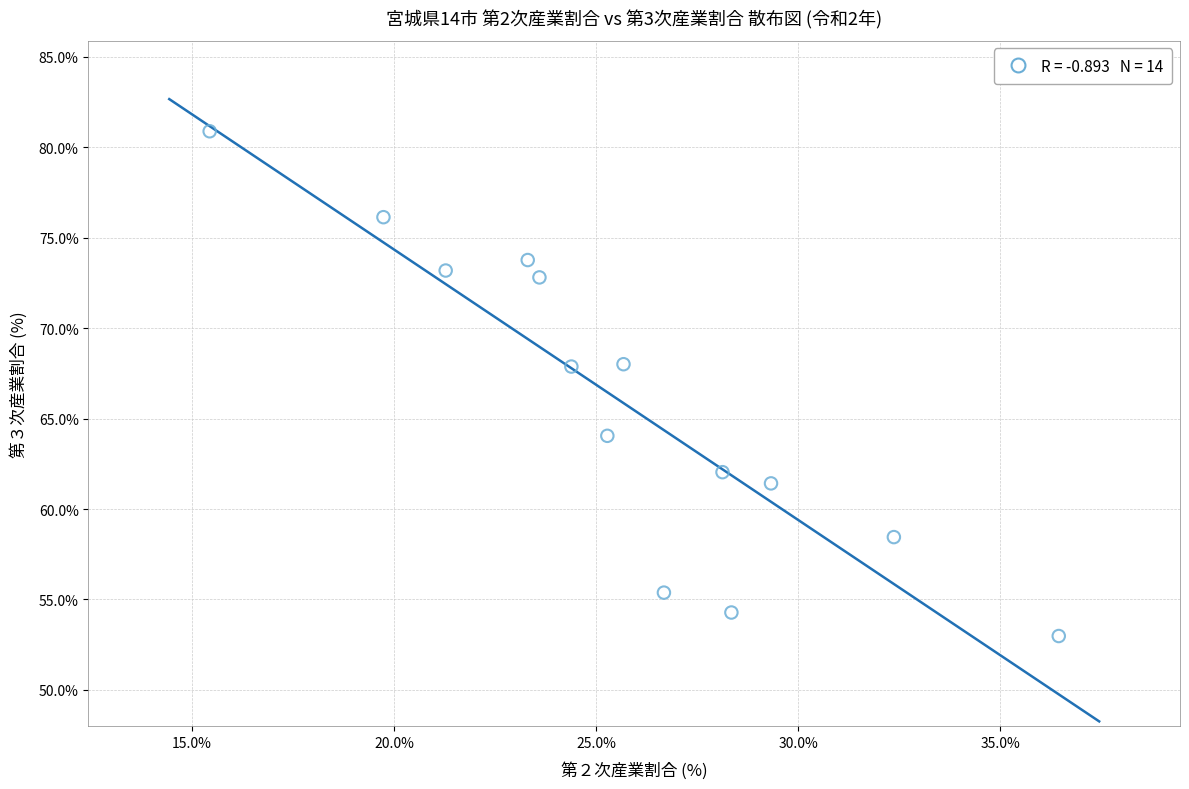

What is the range of X values (max minus min)?

21.0